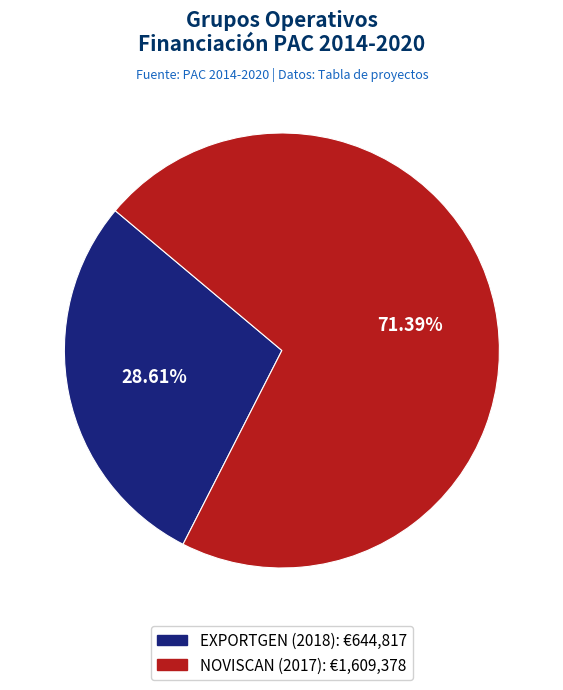

How many segments does this pie chart have?

2